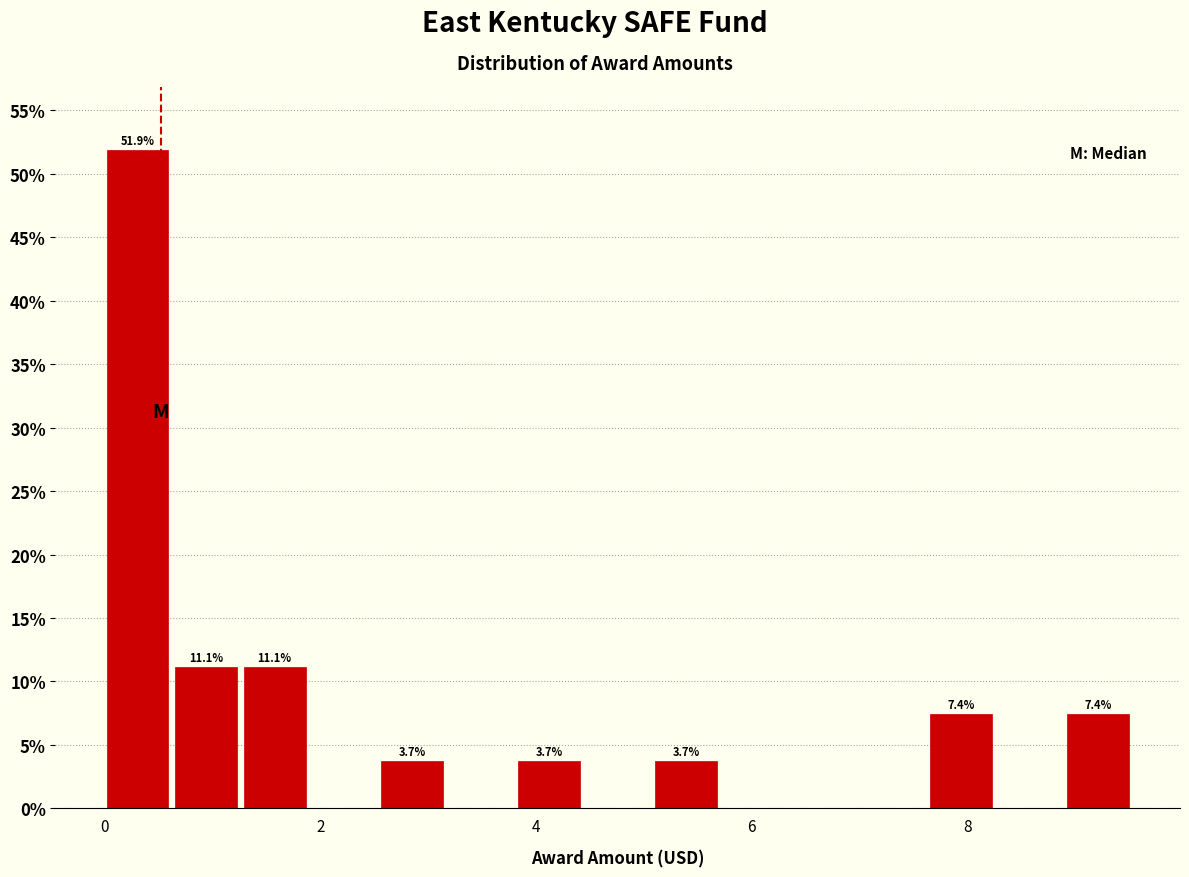

Read against the x-axis, roughly where is the centre of the tallest bar?

0.4